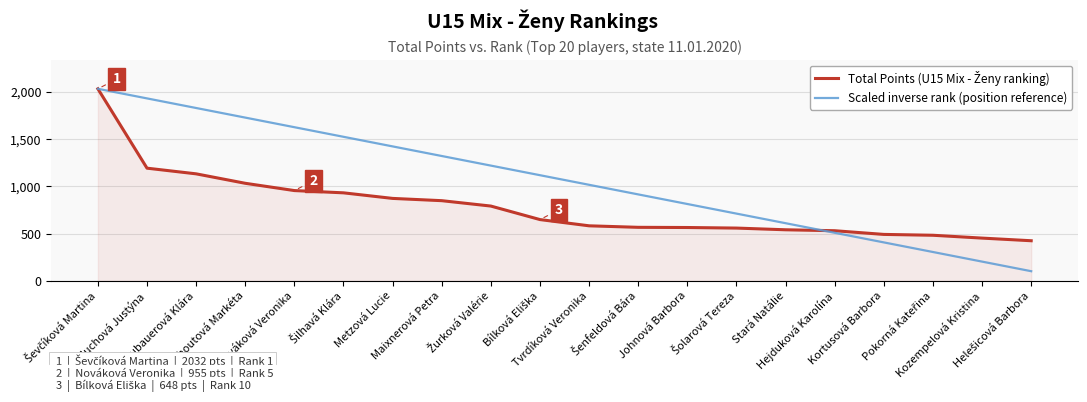

What is the minimum value for Scaled inverse rank (position reference)?

101.6